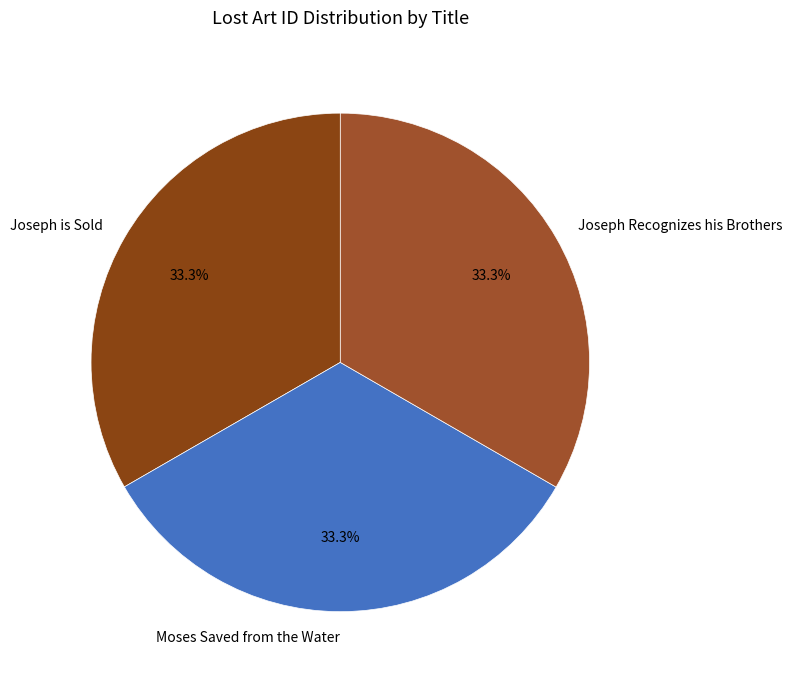

Do Moses Saved from the Water and Joseph Recognizes his Brothers together represent more than half of the pie?

Yes